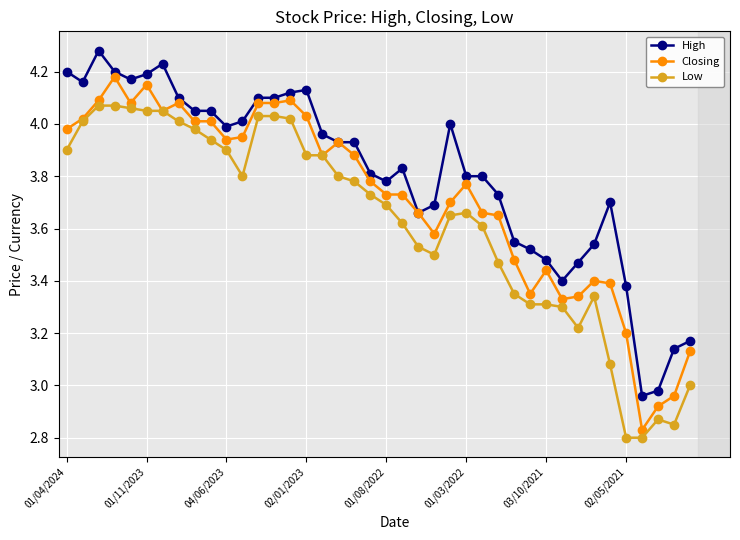

What is the difference between the maximum and second lowest values in the Closing series?

1.3